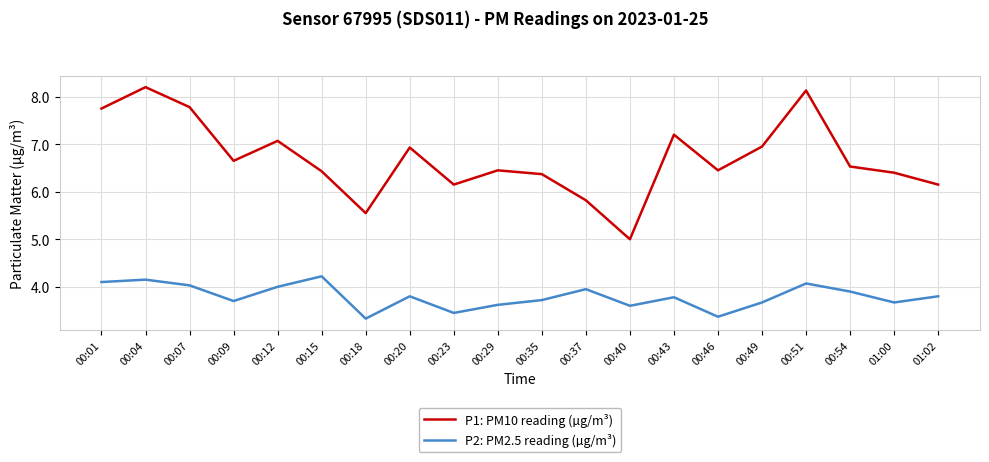

What are all the series names shown in the legend?

P1: PM10 reading (µg/m³), P2: PM2.5 reading (µg/m³)